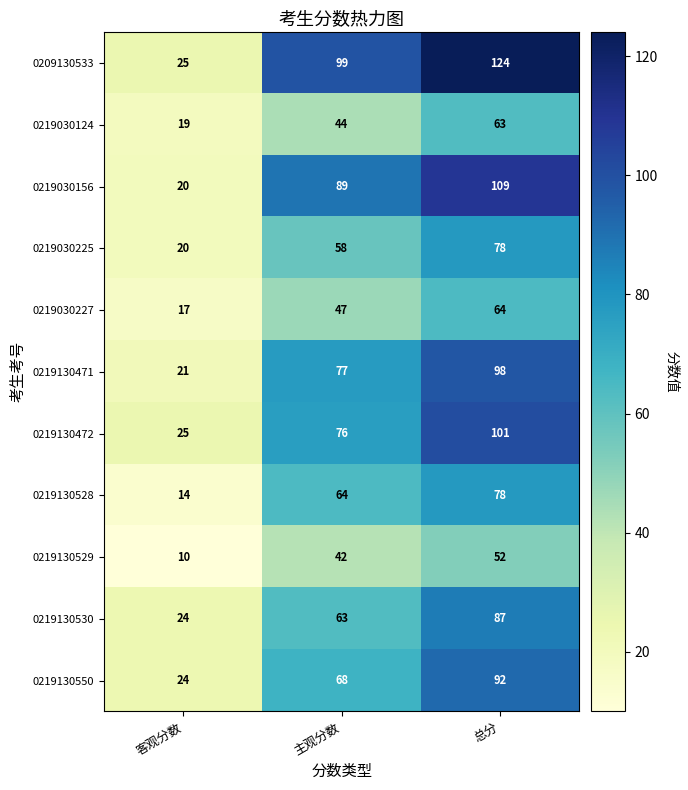

What is the difference between the highest and lowest values at 客观分数?

15